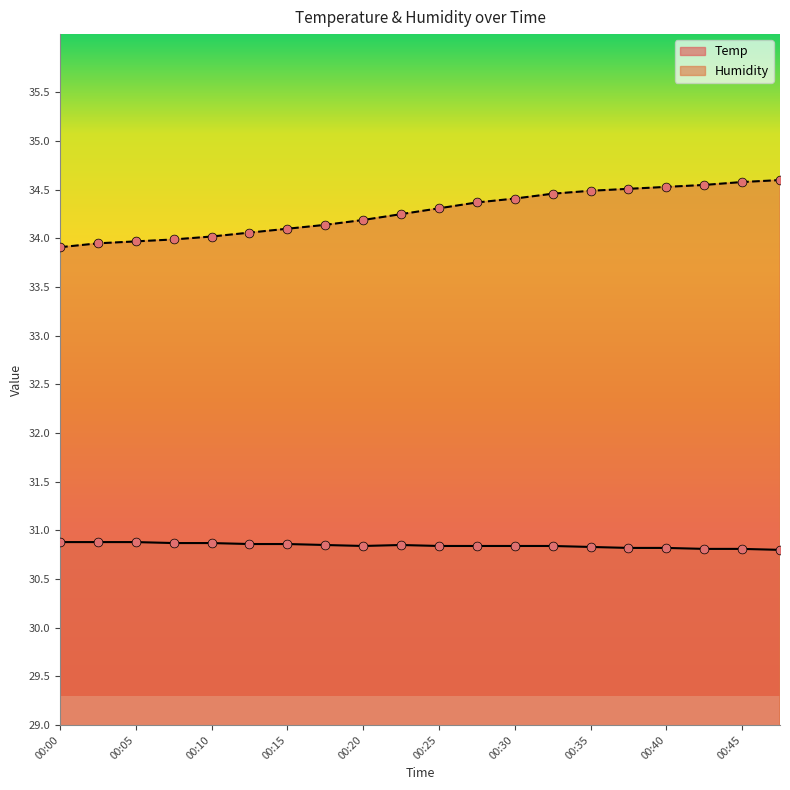

Which series has the largest total across all categories?

Humidity